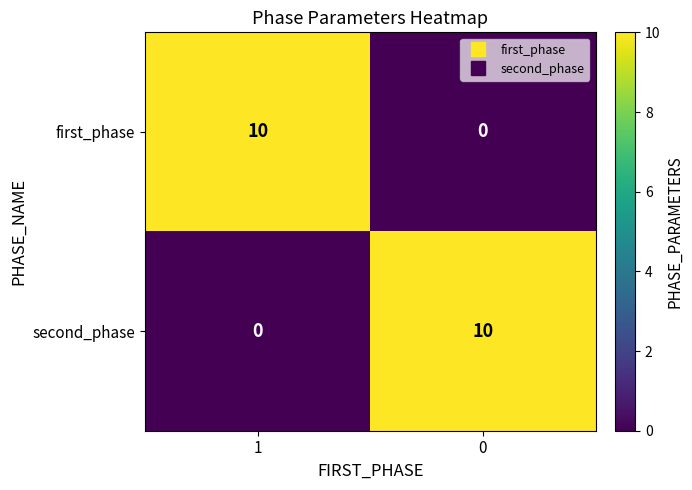

Read the second_phase value at 0, to the nearest 5.

10